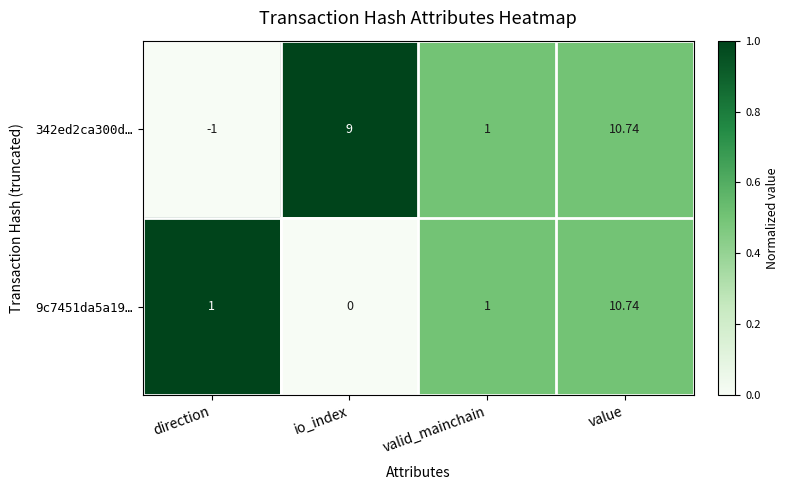

What is the spread (max minus min) of values at io_index?

9.0